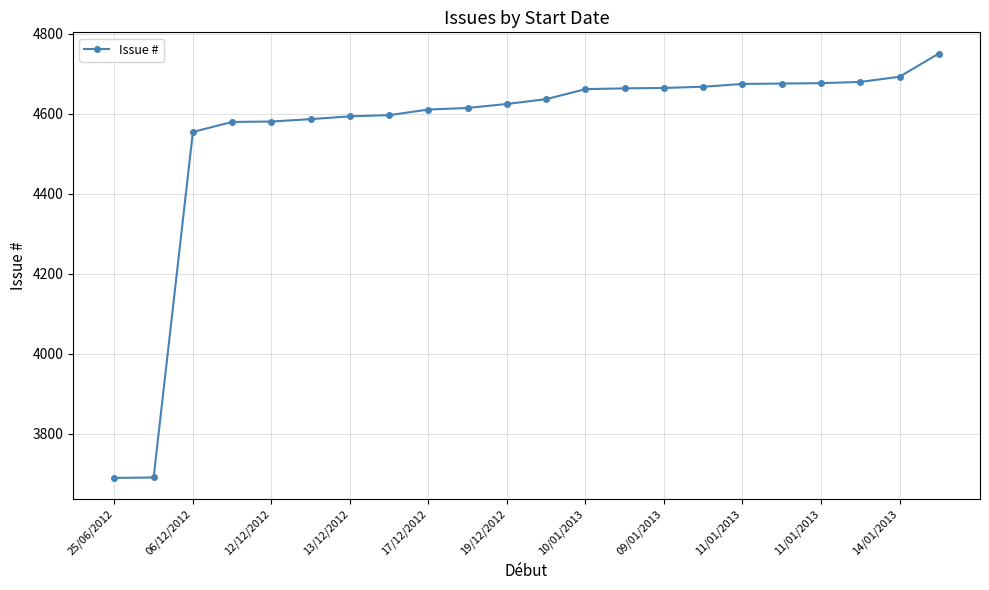

What is the average value?

4553